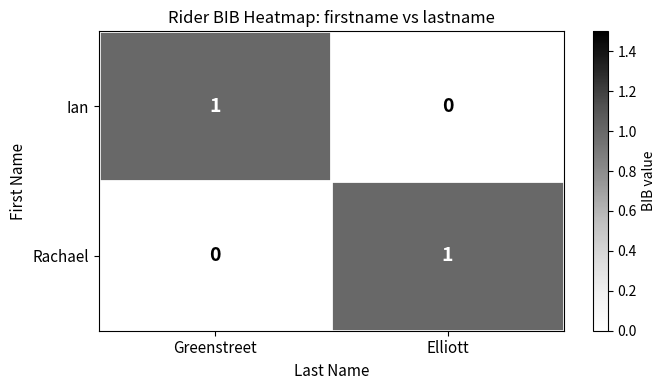

Which category has the highest value in the Rachael series?

Elliott